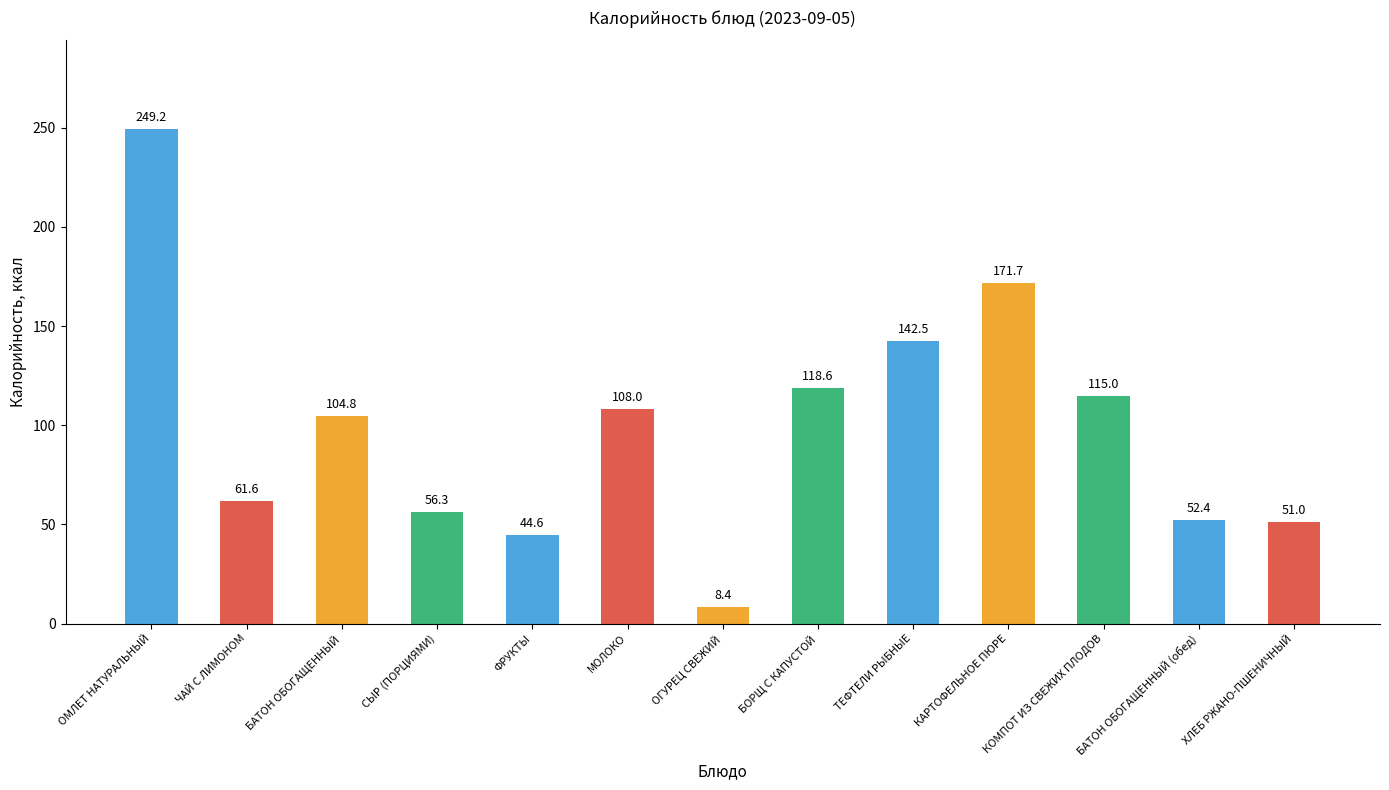

The value at МОЛОКО is 186.0. True or false?

False